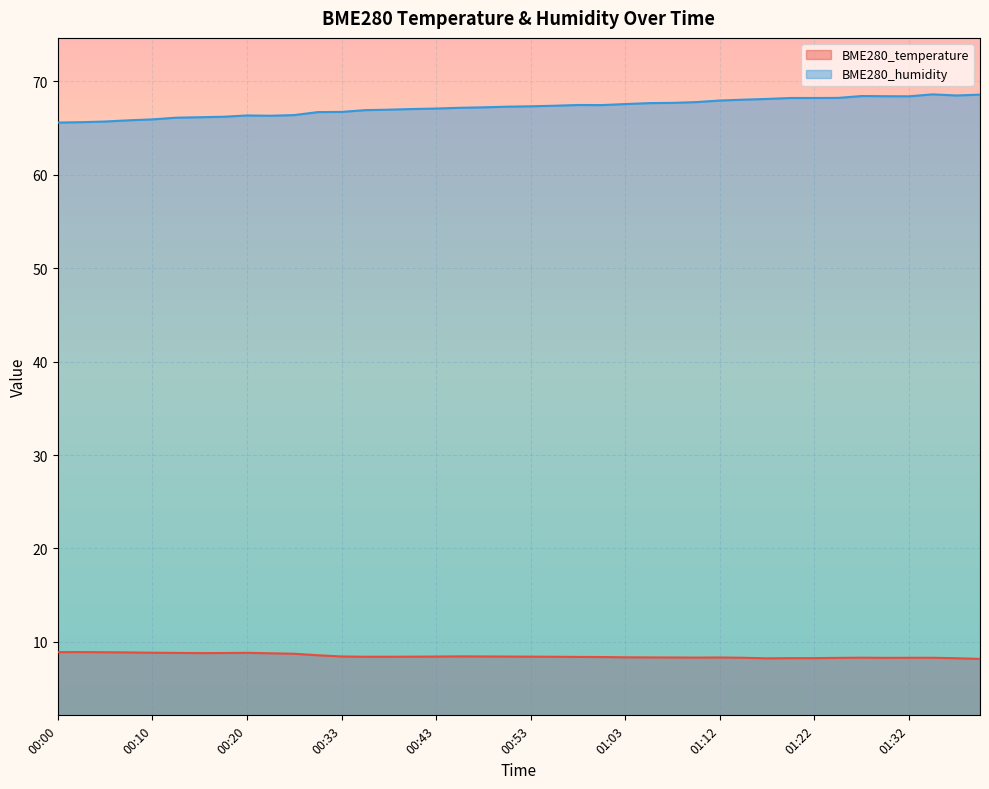

What are all the series names shown in the legend?

BME280_temperature, BME280_humidity